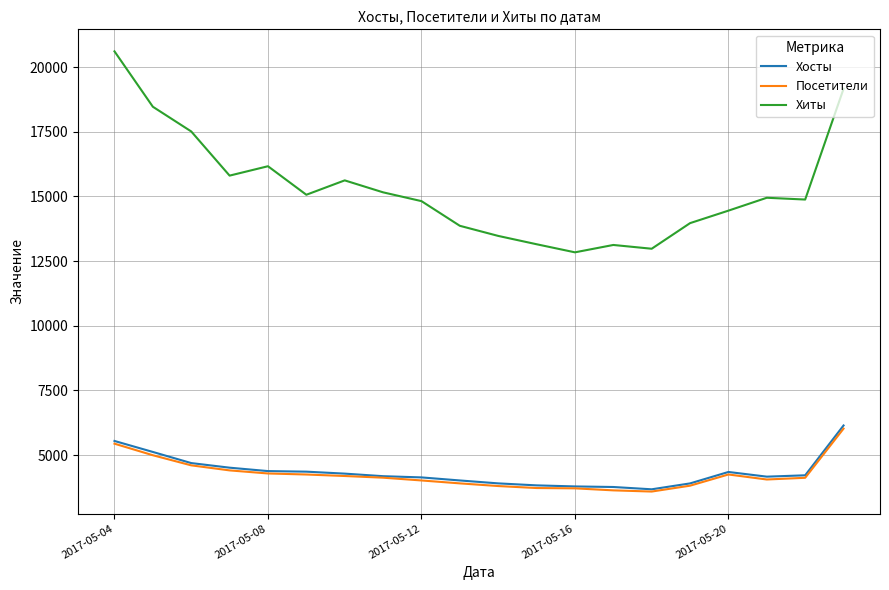

True or false: Хиты and Хосты intersect in this chart.

False